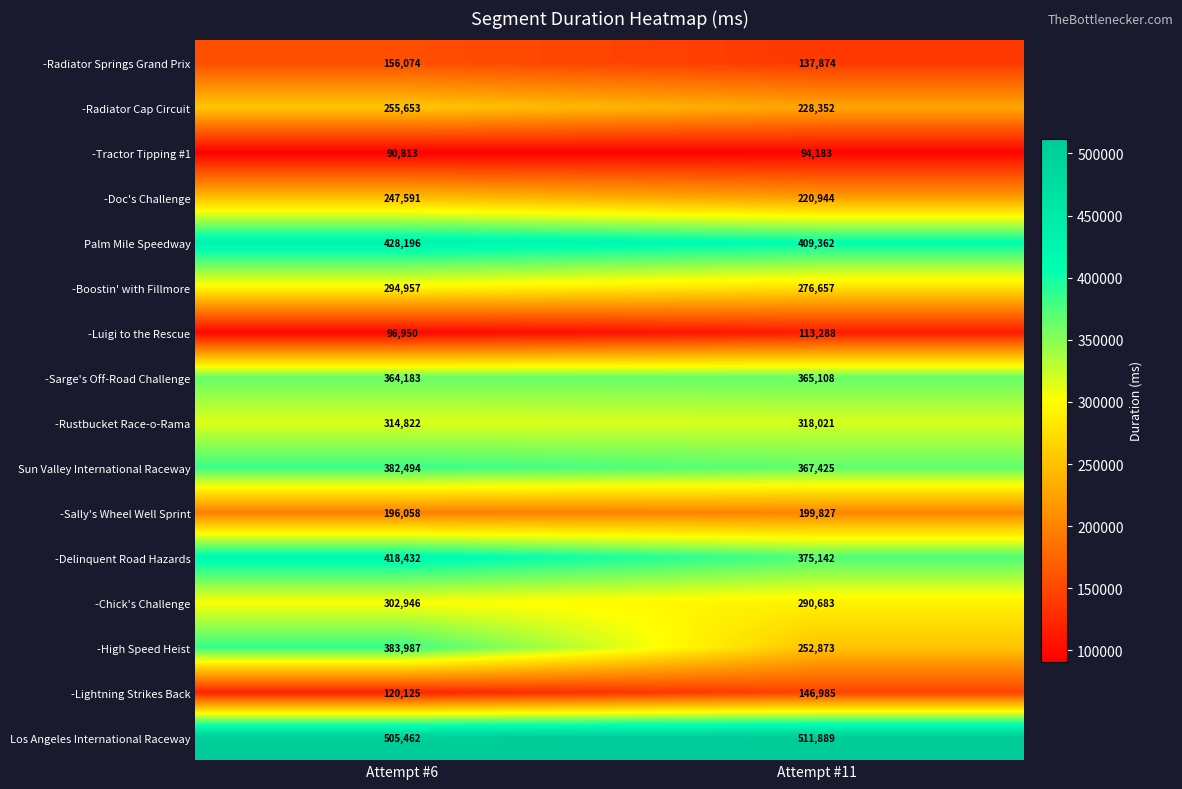

What is the average value of the -High Speed Heist series?

318430